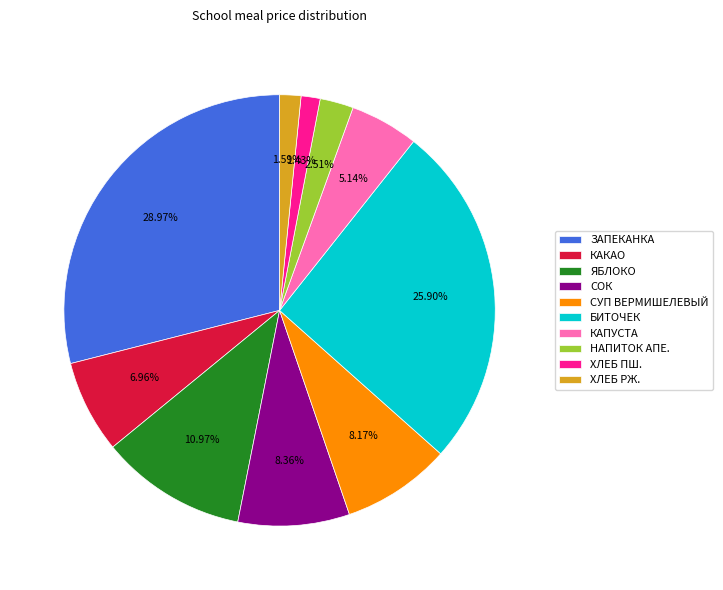

How many segments does this pie chart have?

10